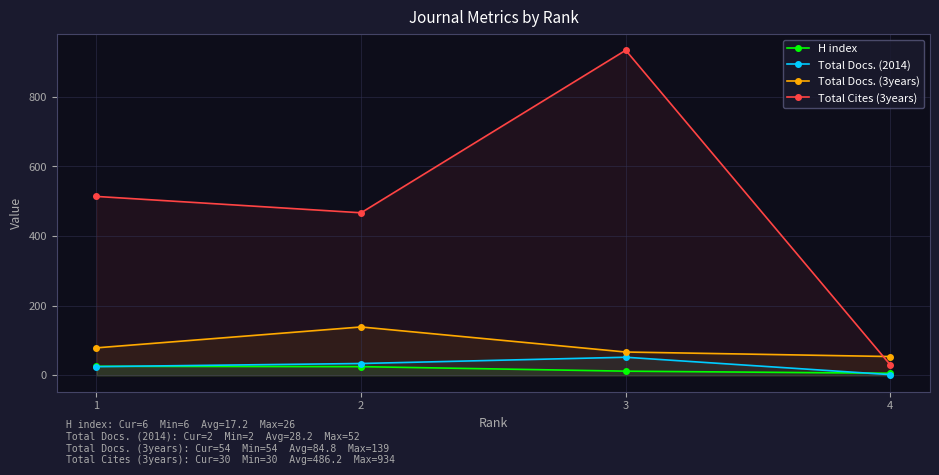

Is it true that H index equals 34 at 2?

False